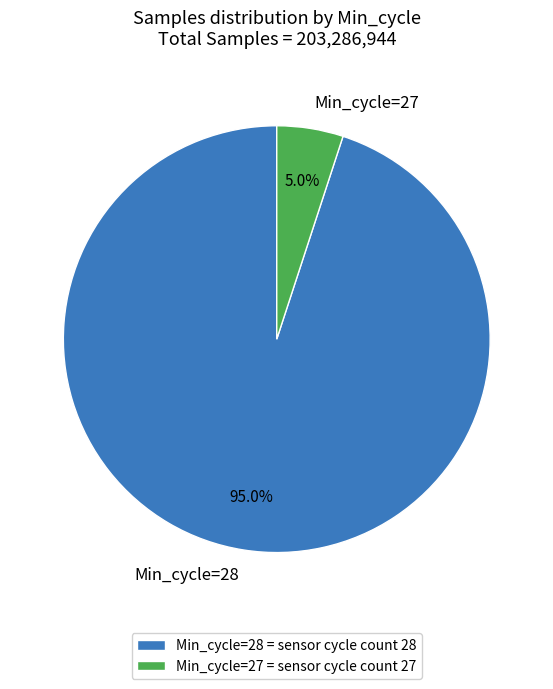

Combined, what portion of the pie is Min_cycle=28 and Min_cycle=27?

100.0%